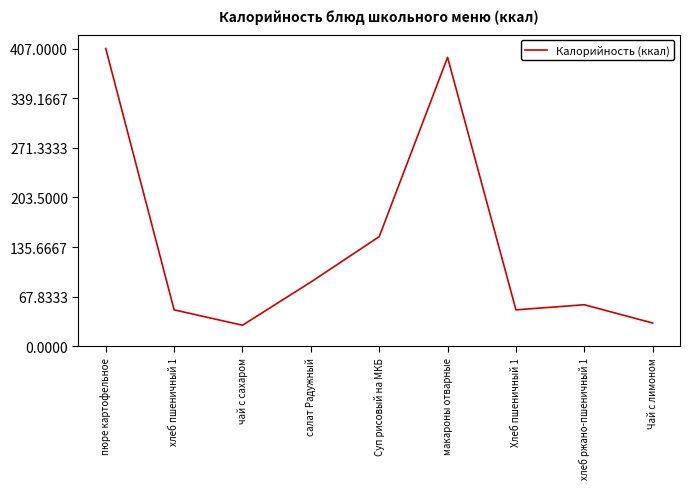

What is the greatest value displayed?

407